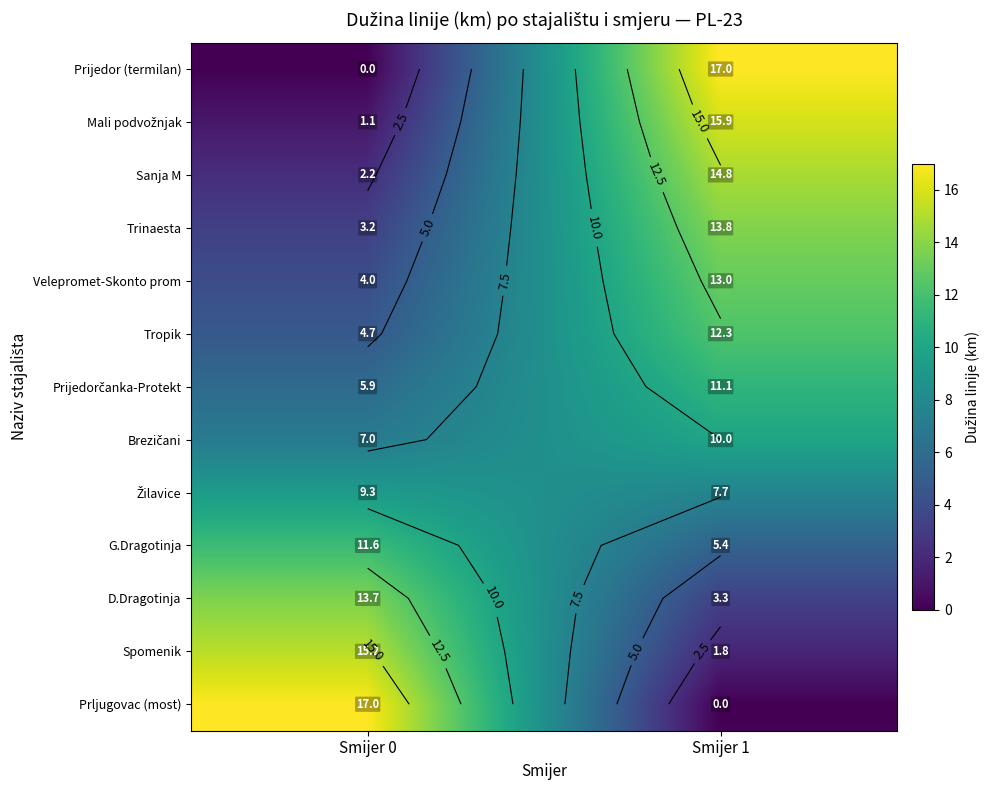

True or false: Prljugovac (most) has a value of 9.9 at Smijer 1.

False